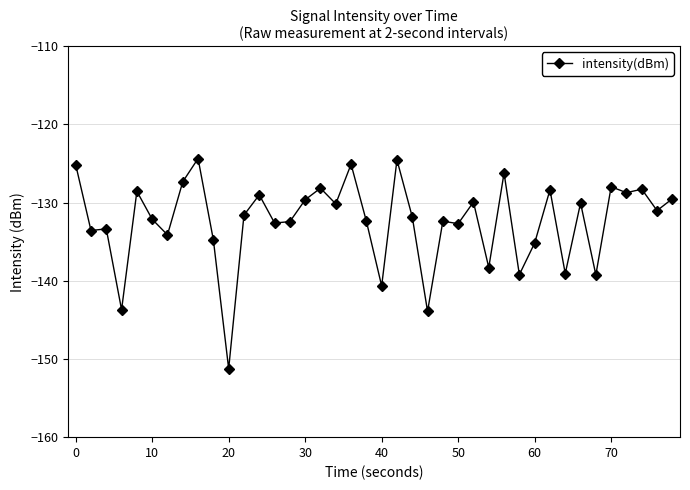

What is the value of the 6th point from the left?

-132.1